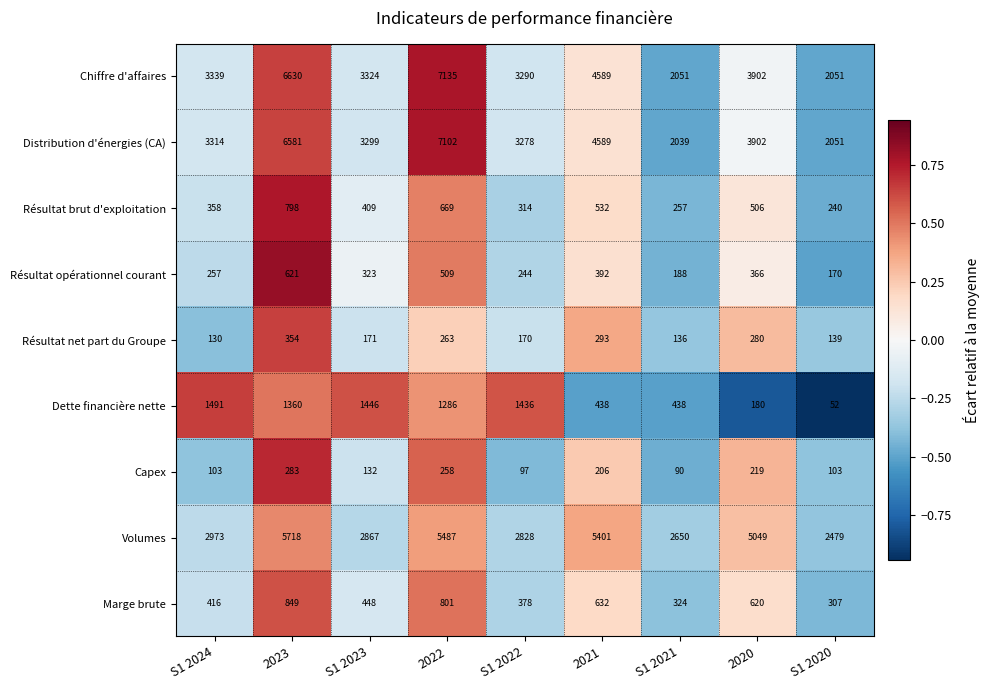

What is the spread (max minus min) of values at S1 2022?

3193